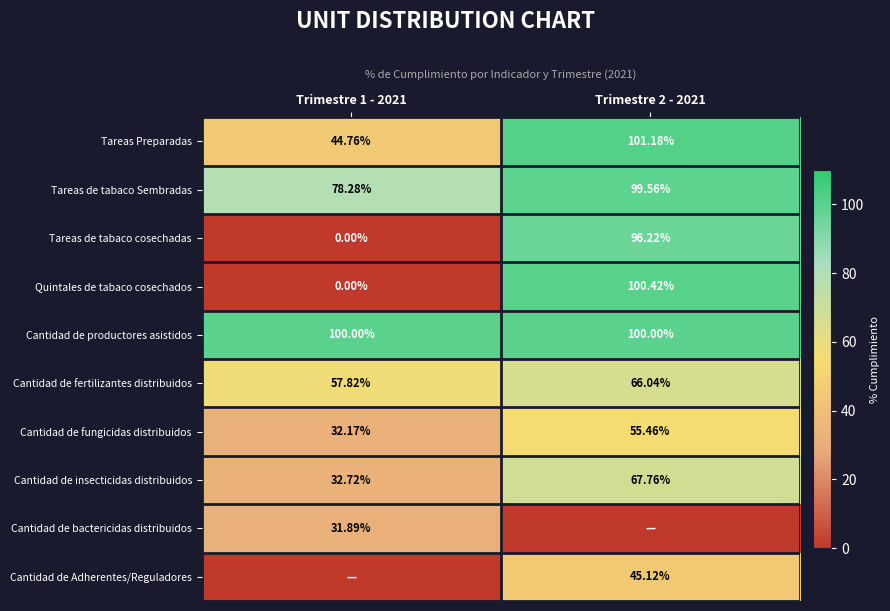

At which category does the chart reach its minimum across all series?

Trimestre 1 - 2021